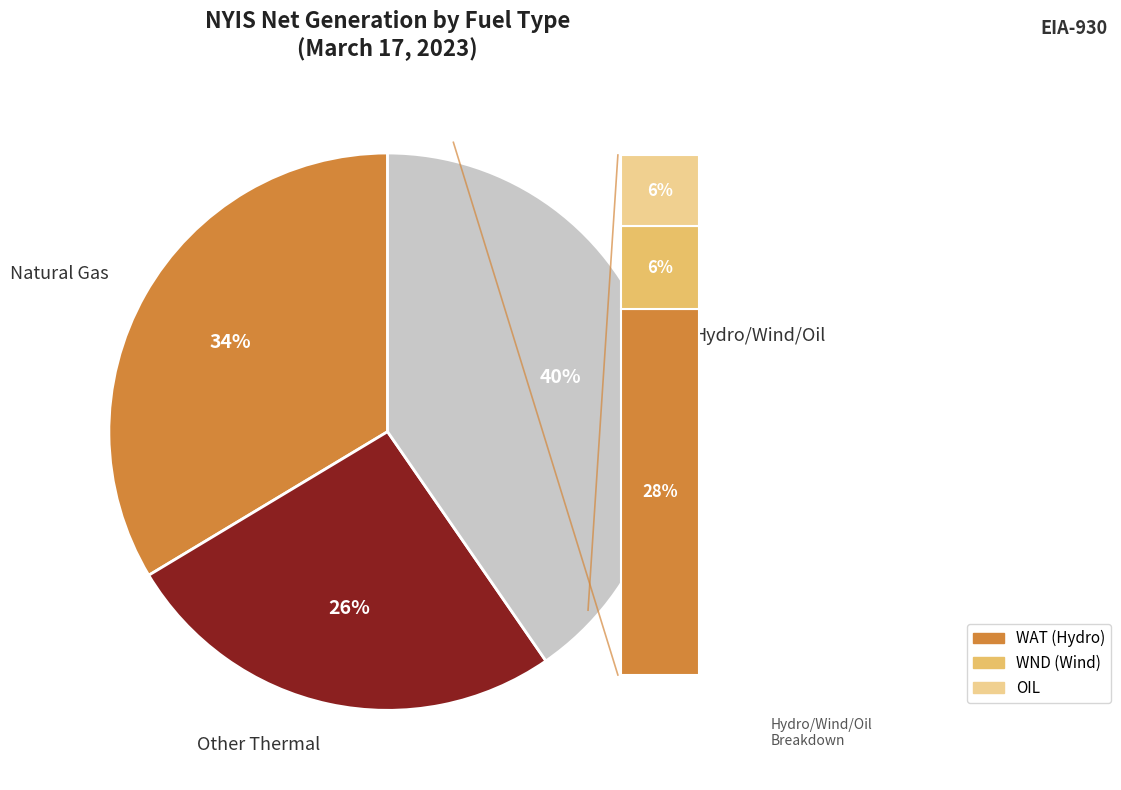

To the nearest percent, what is the average slice percentage?

33%